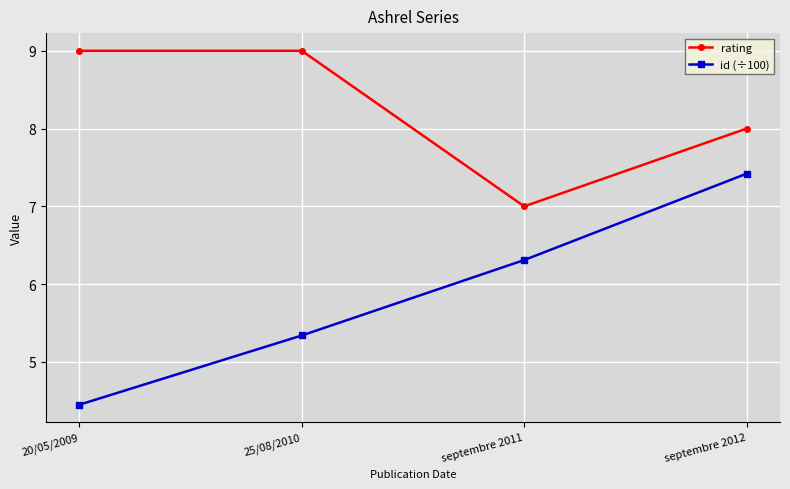

At which category does rating reach its first local valley?

septembre 2011